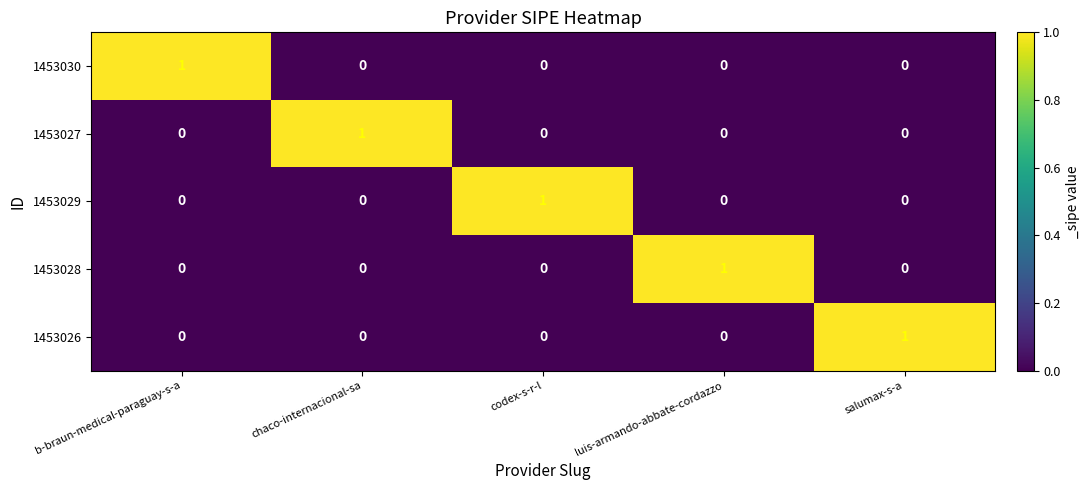

At how many categories does at least one series exceed 0?

5